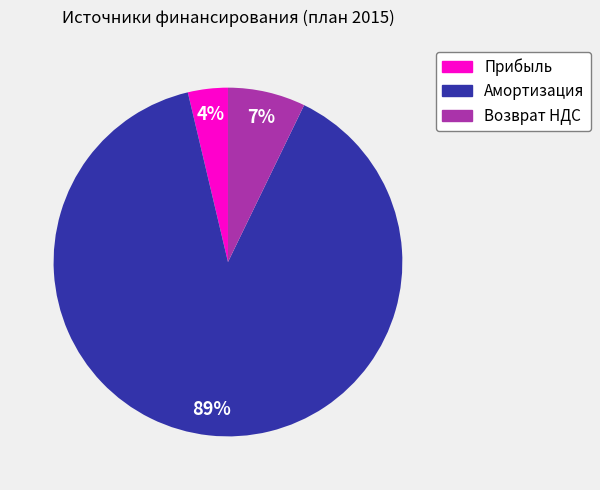

Combined, do Возврат НДС and Амортизация account for over 50%?

Yes